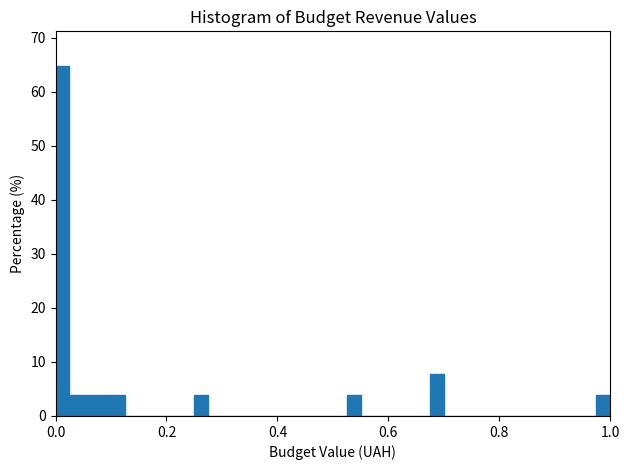

Read against the x-axis, roughly where is the centre of the tallest bar?

0.02